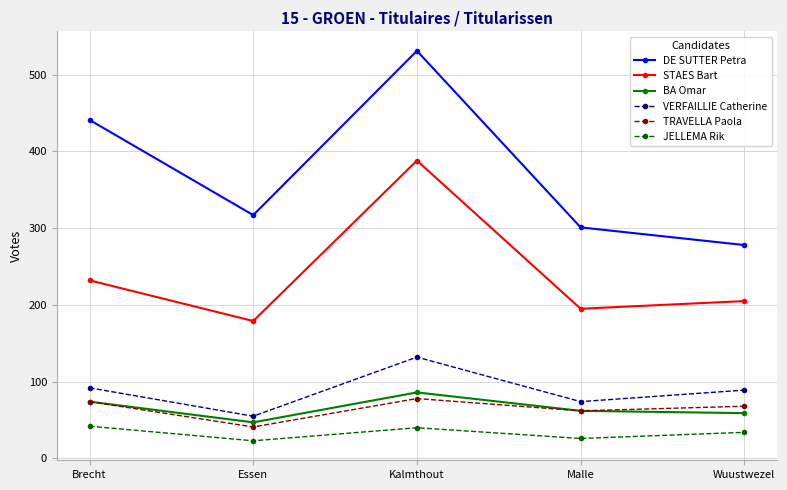

How many interior local peaks does the JELLEMA Rik series have?

1